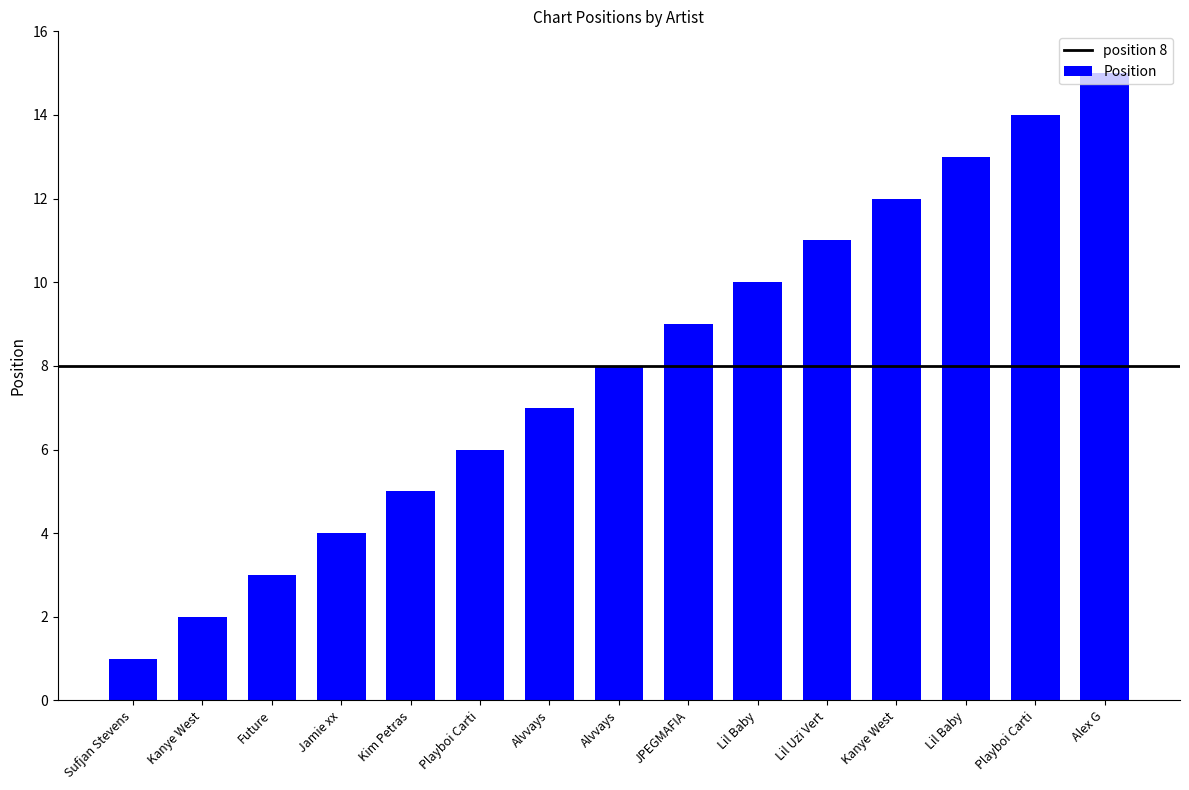

What is the greatest value displayed?

15